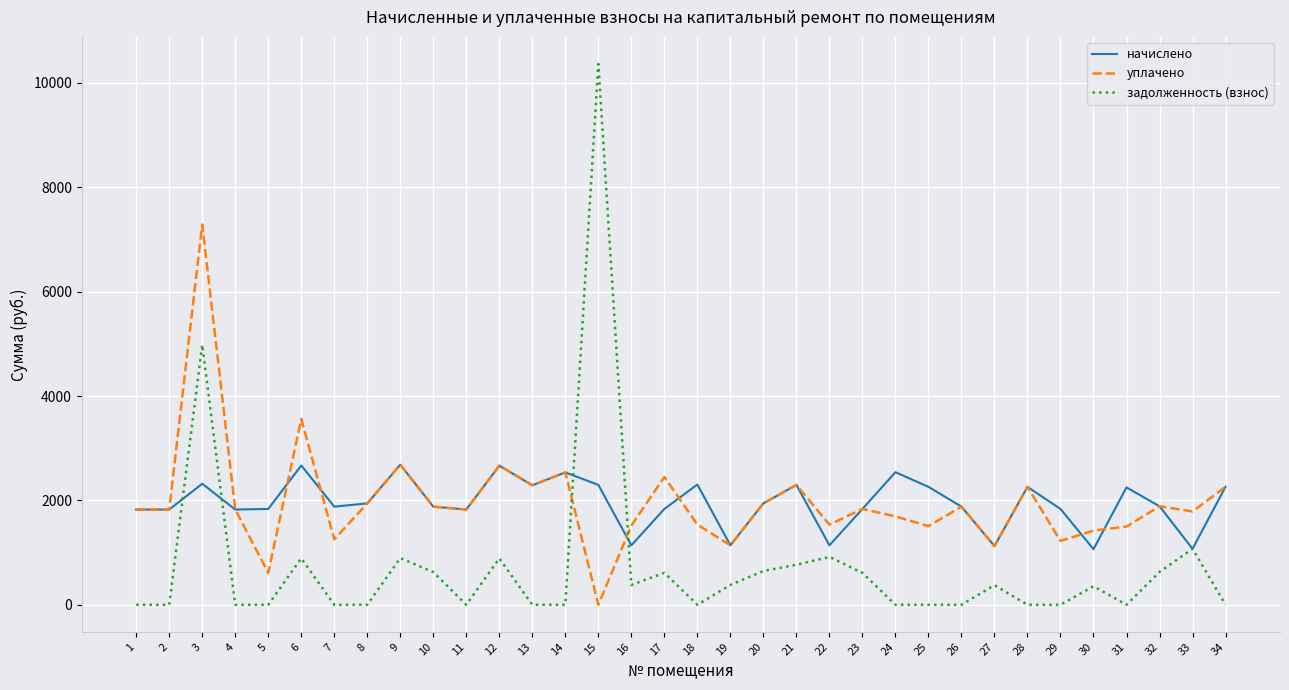

How many distinct data groups are displayed?

3